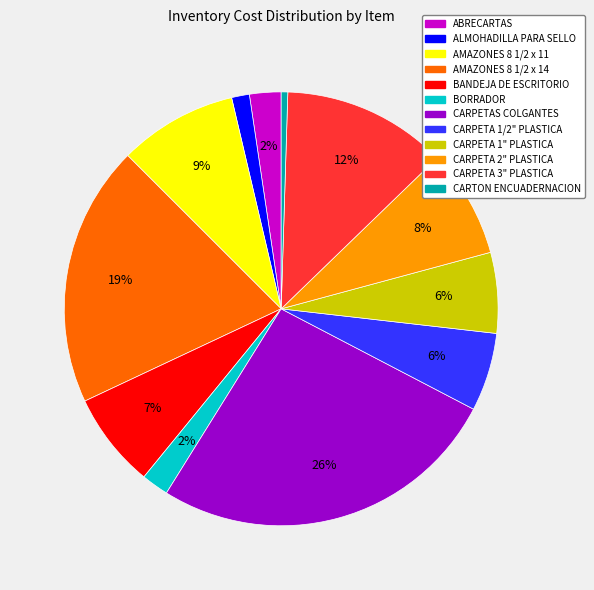

Approximately how many times larger is the value at BANDEJA DE ESCRITORIO compared to AMAZONES 8 1/2 x 14?

0.4